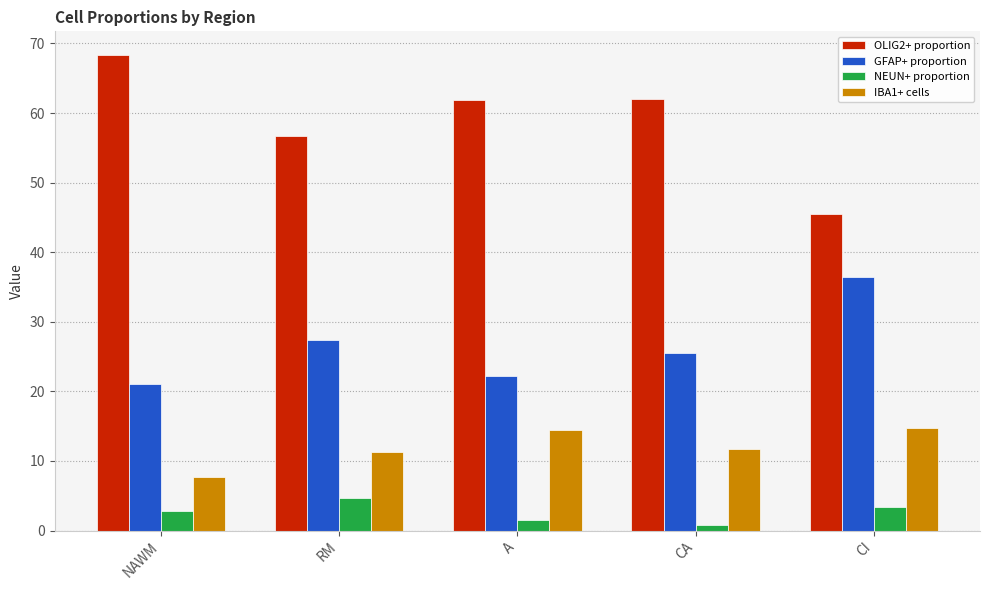

The value of NEUN+ proportion at NAWM is 2.9. True or false?

True